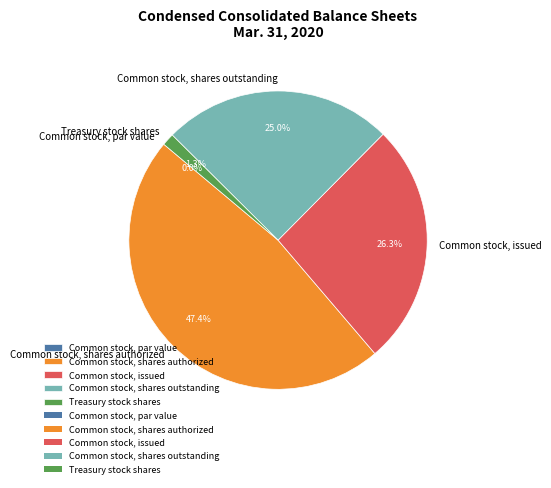

What portion of the pie excludes Common stock, shares authorized?

52.6%